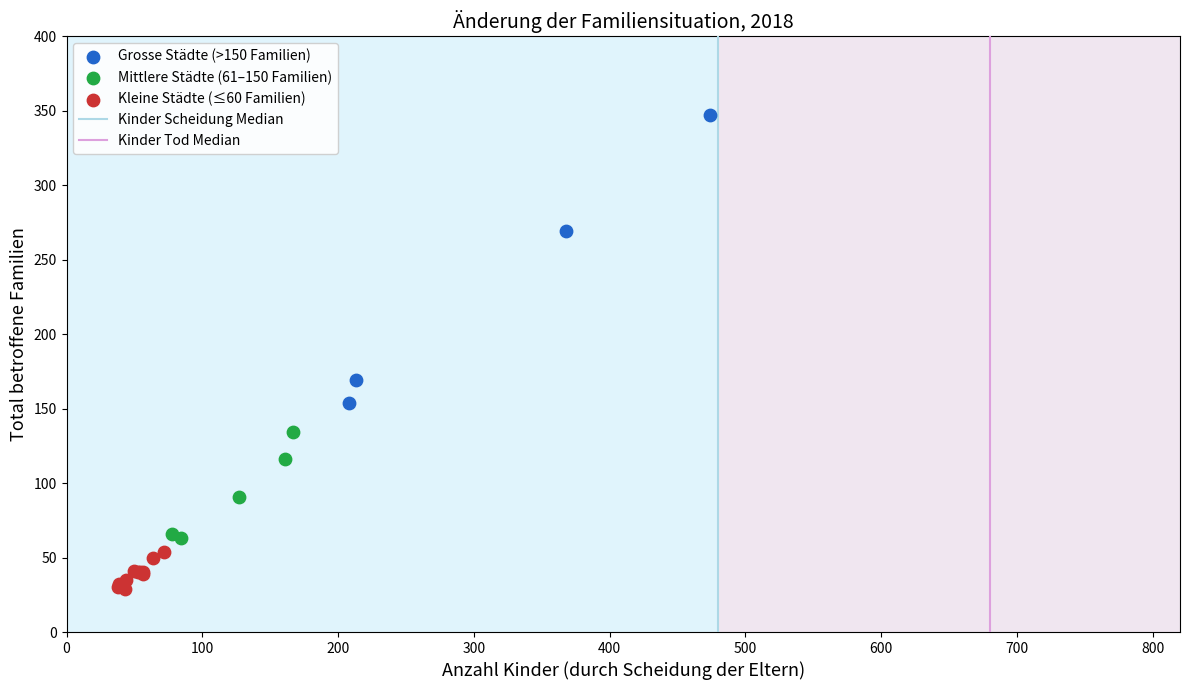

Which series reaches the minimum Y coordinate?

Kleine Städte (≤60 Familien)